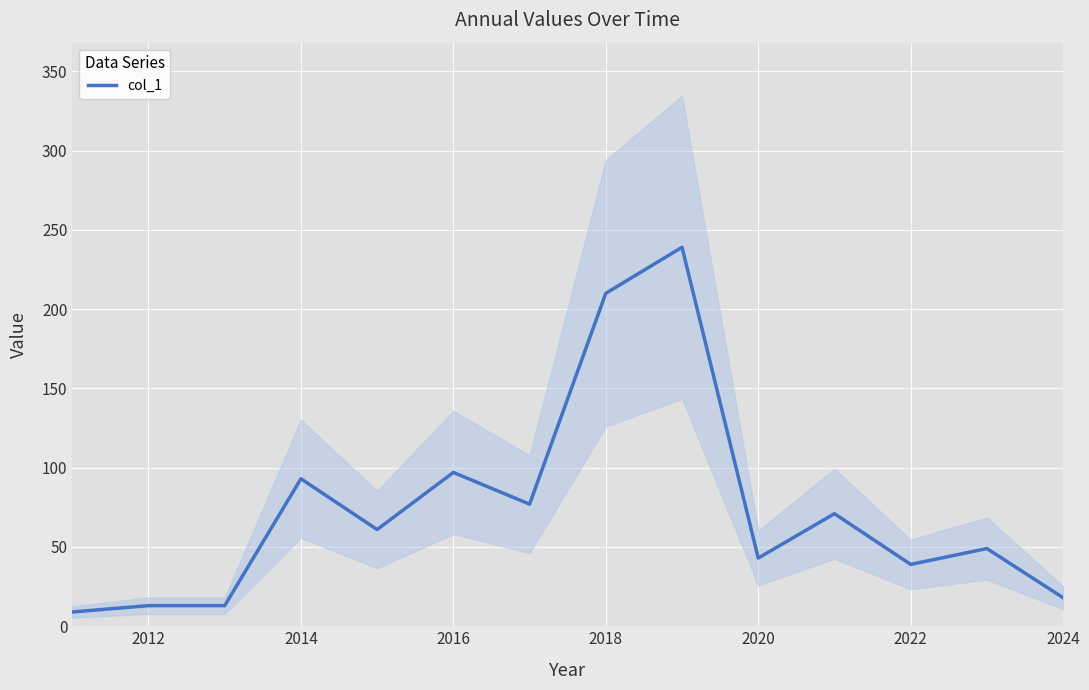

How many values are below 61?

7